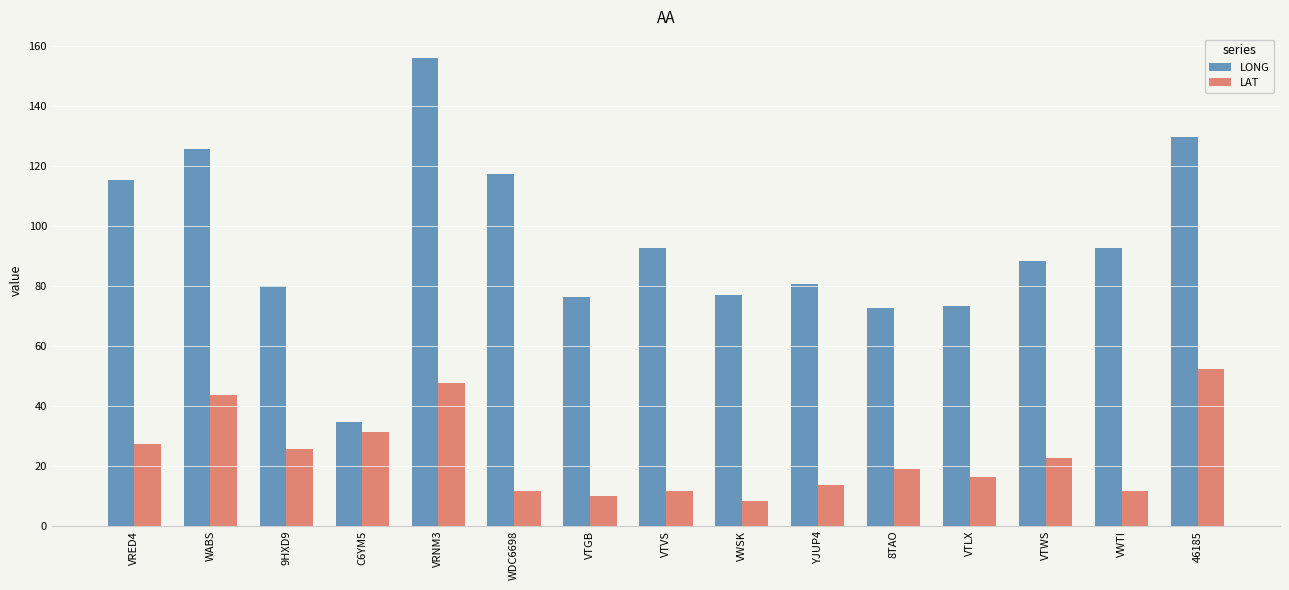

What is the total value across all series at VWSK?

85.4